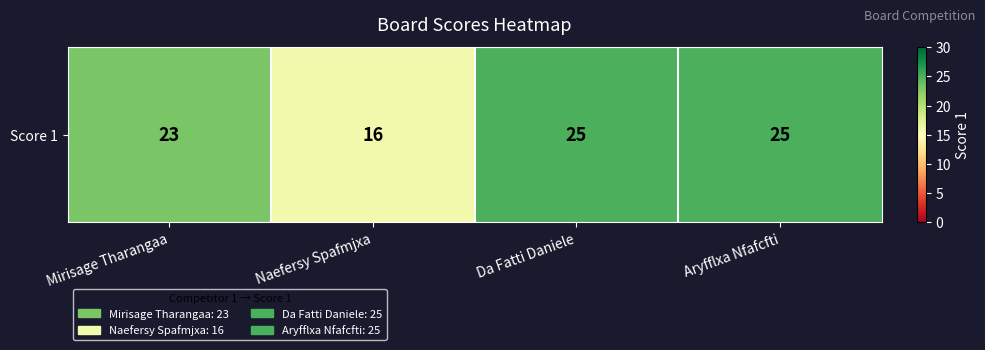

What is the difference between the values at Da Fatti Daniele and Naefersy Spafmjxa?

9